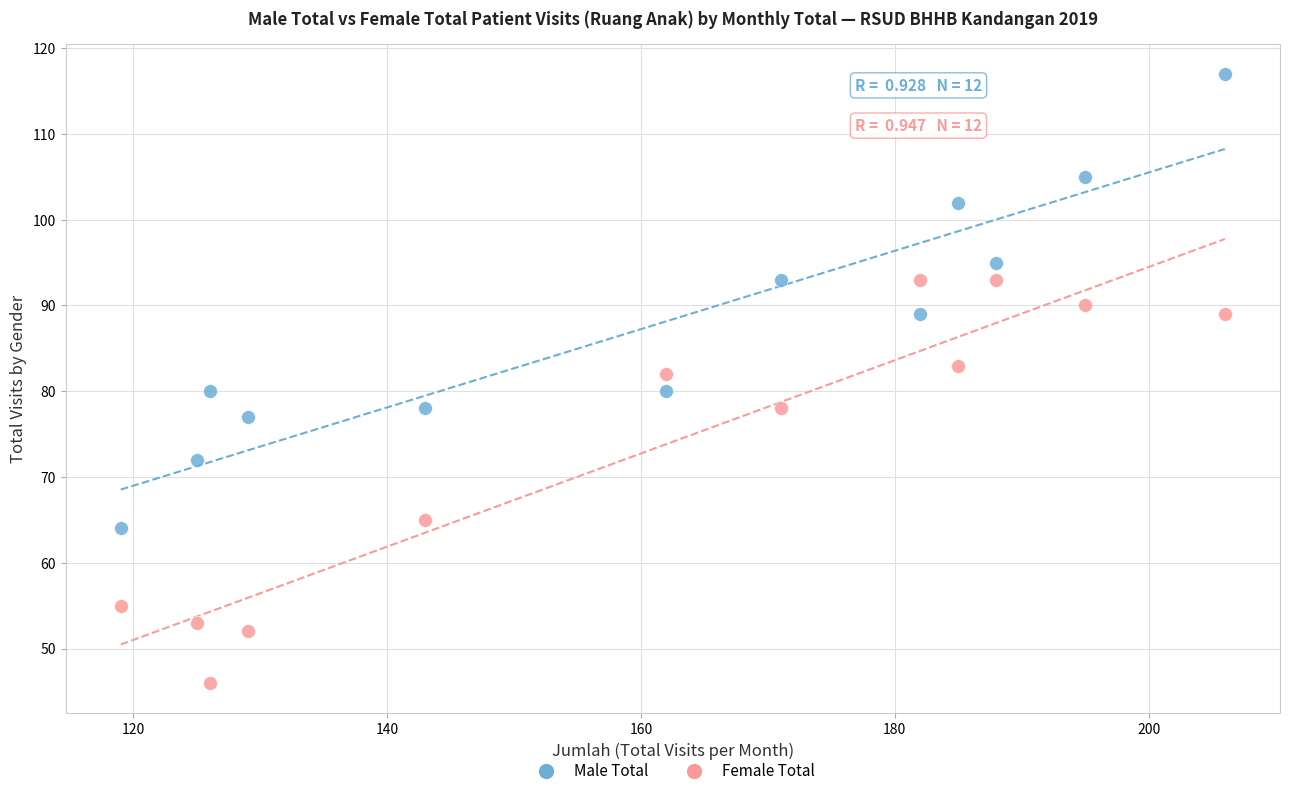

What is the X range (max minus min) for the scatter plot?

87